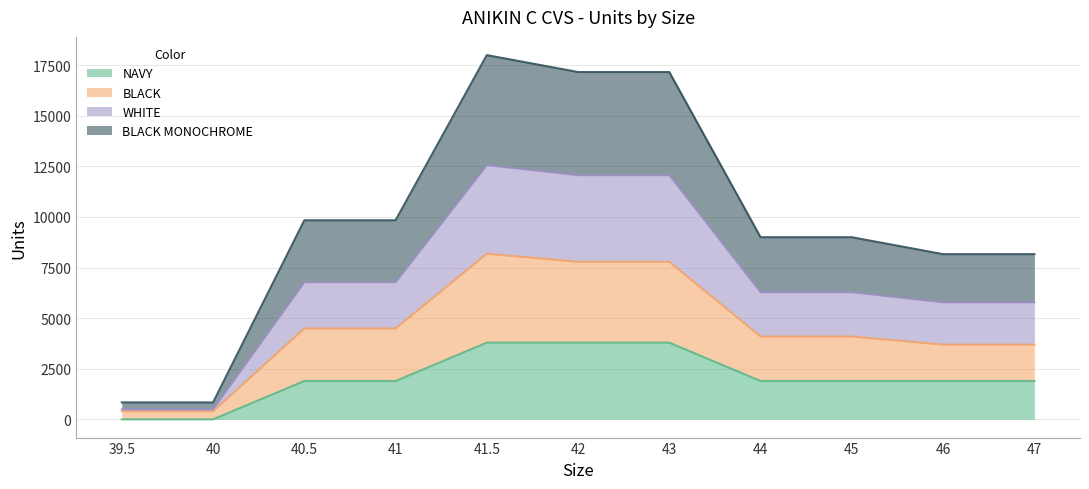

The BLACK series shows 5923 at 41. True or false?

False